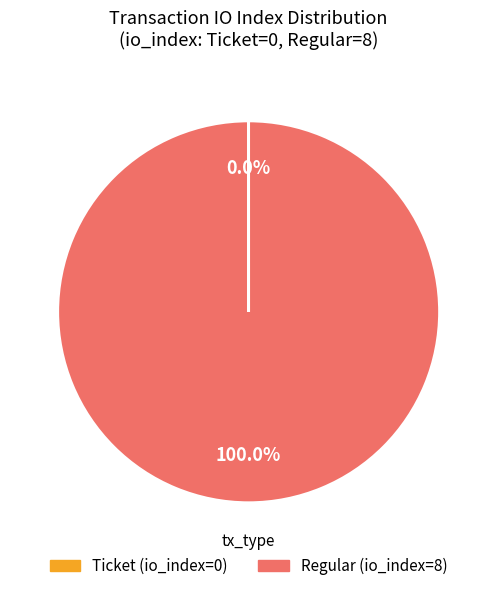

Is there a majority slice in this chart?

Yes